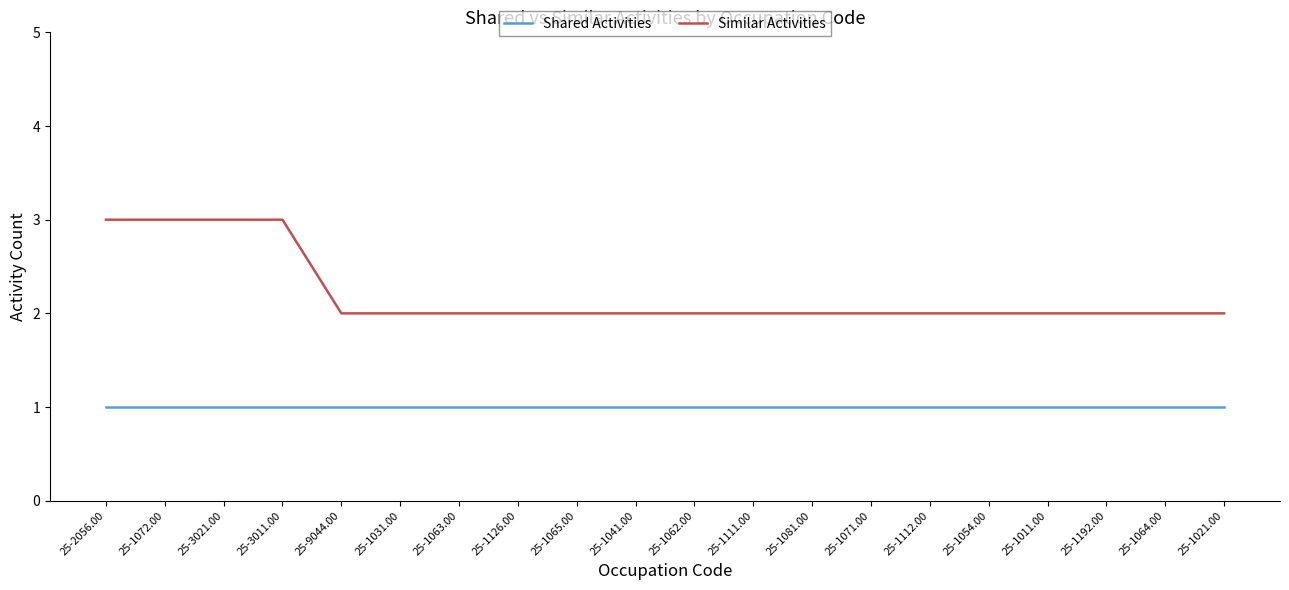

What is the difference between the highest and lowest values at 25-1062.00?

1